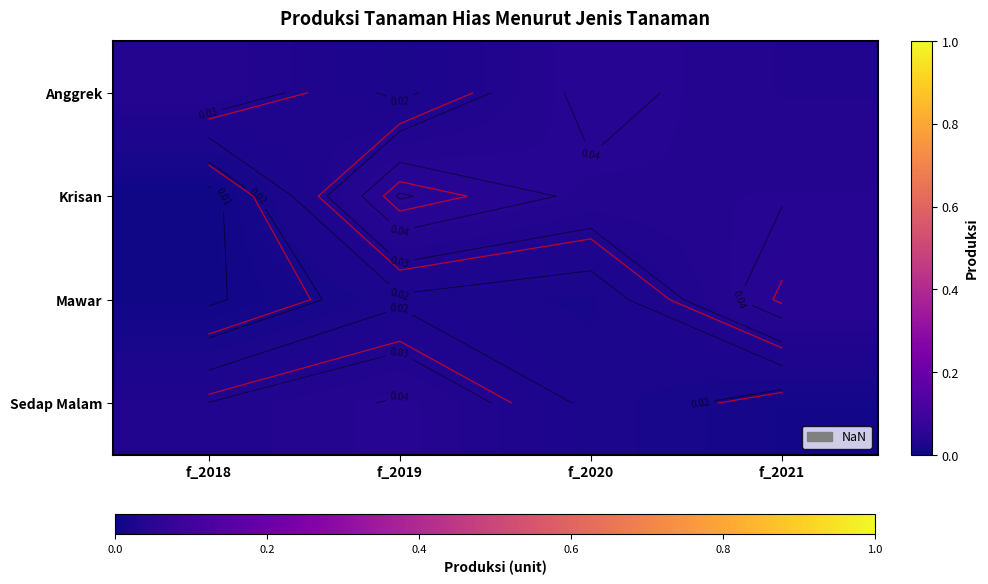

What is the total value across all series at f_2019?

0.1